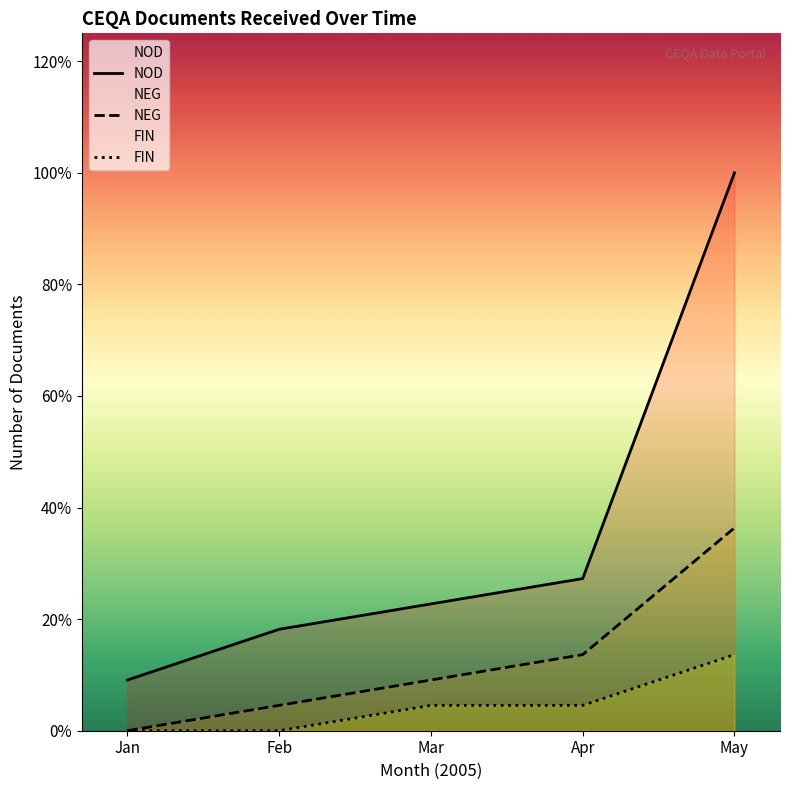

Does the chart display data point markers on the line(s)?

No